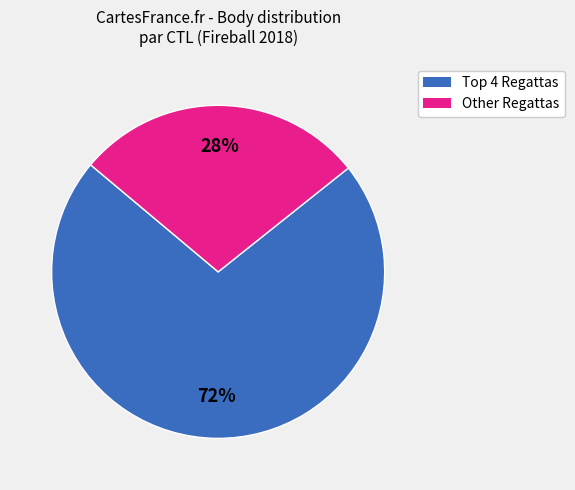

How many segments does this pie chart have?

2